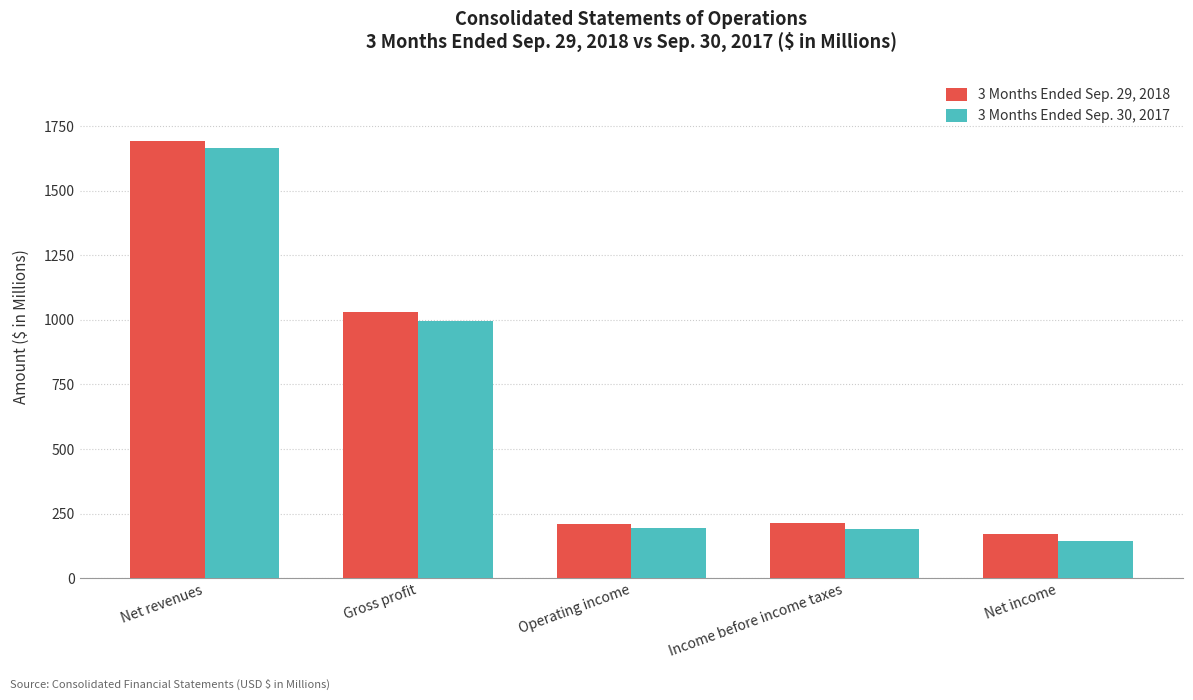

At which category is the sum across all series the highest?

Net revenues